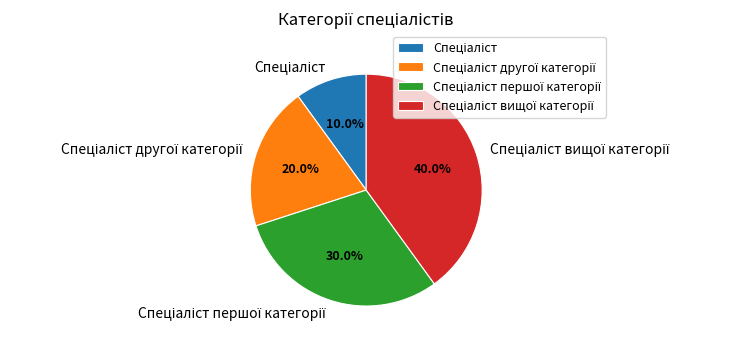

How many segments does this pie chart have?

4